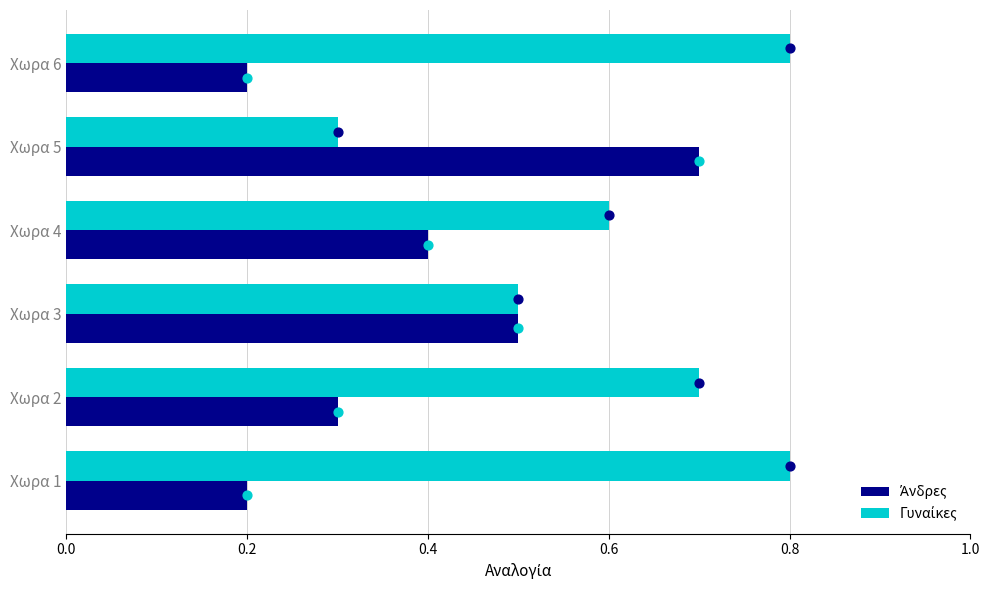

What are all the series names shown in the legend?

Άνδρες, Γυναίκες